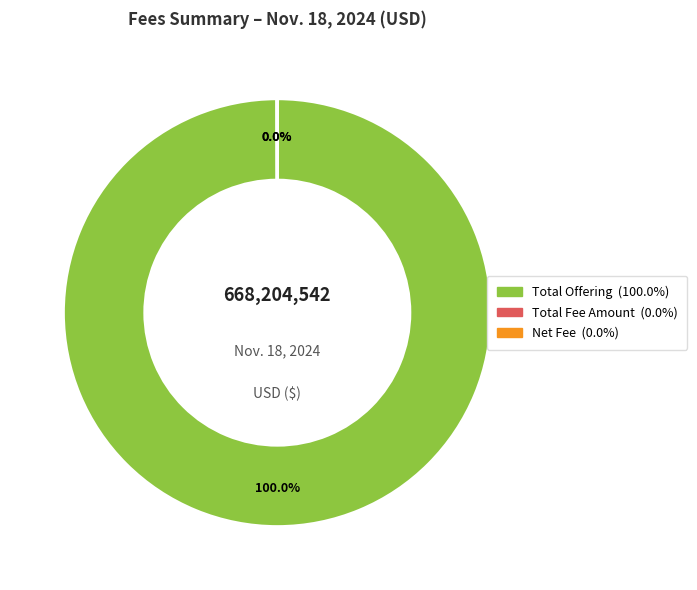

Which slice represents more than half of the pie?

Total Offering